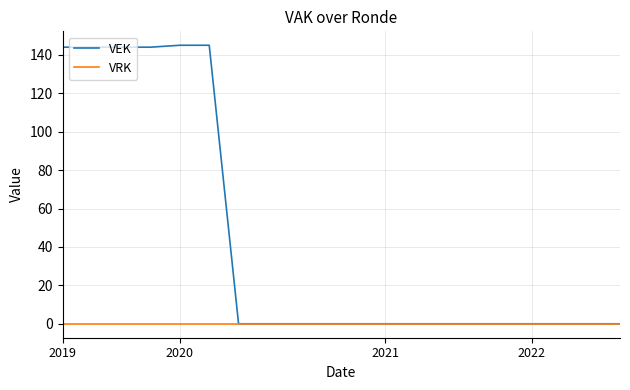

Which series has the widest spread of values?

VEK